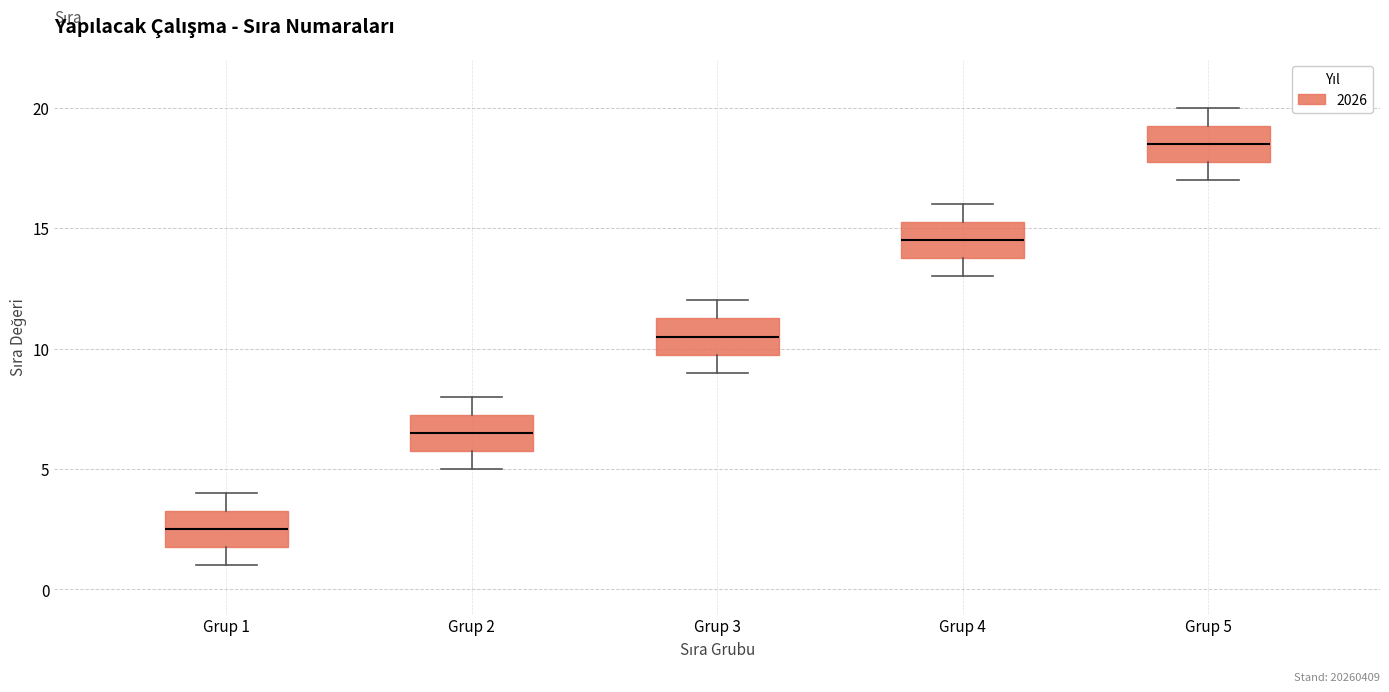

Which box has the highest median line?

Grup 5